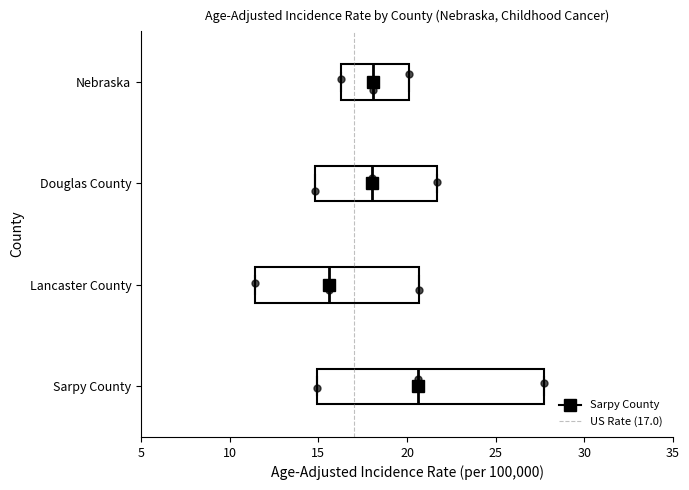

Reading bottom to top, read every box against the x-axis: the position of its median line, the range the box covers, and the ends of its whiskers. The values are not printed on the chart, so give them approximately, as read against the axis.

Sarpy County: median 20.5, box 15.0 to 27.5, whiskers 15.0 to 27.5
Lancaster County: median 15.5, box 11.5 to 20.5, whiskers 11.5 to 20.5
Douglas County: median 18.0, box 15.0 to 21.5, whiskers 15.0 to 21.5
Nebraska: median 18.0, box 16.5 to 20.0, whiskers 16.5 to 20.0